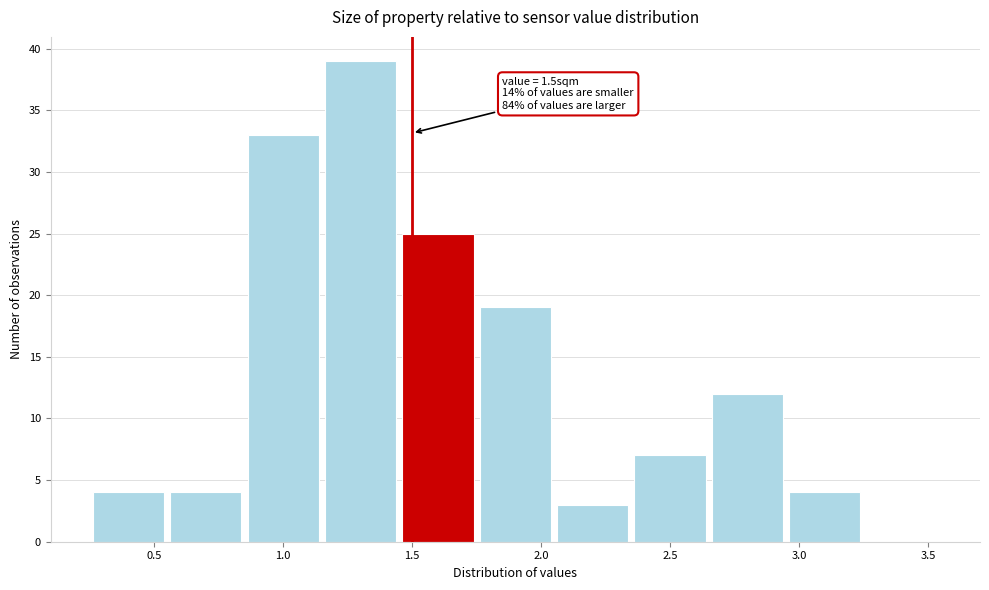

Over which range of the x-axis is the bar tallest?

1.15 to 1.45